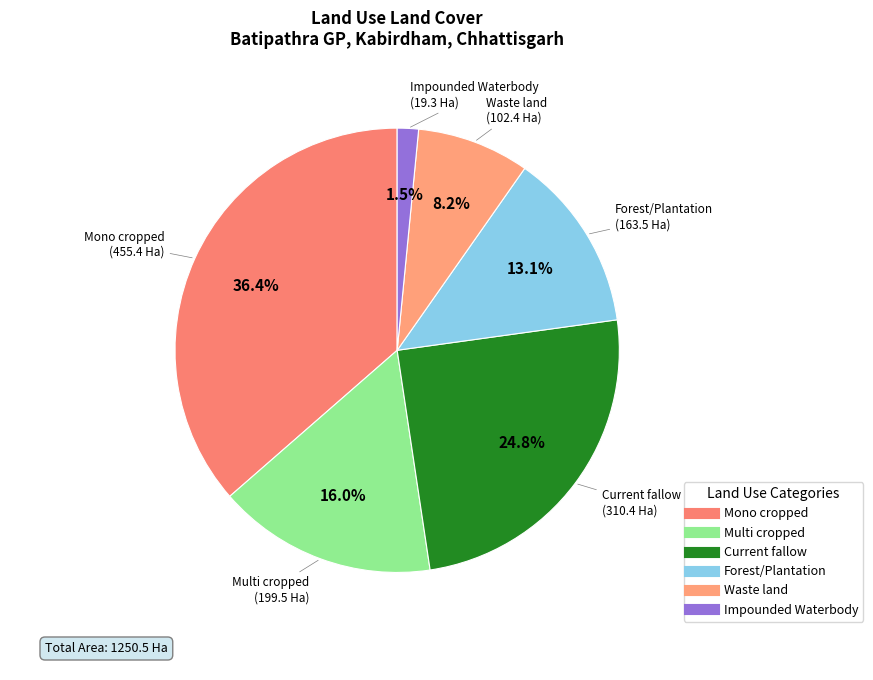

Which has a higher value, Impounded Waterbody or Multi cropped?

Multi cropped